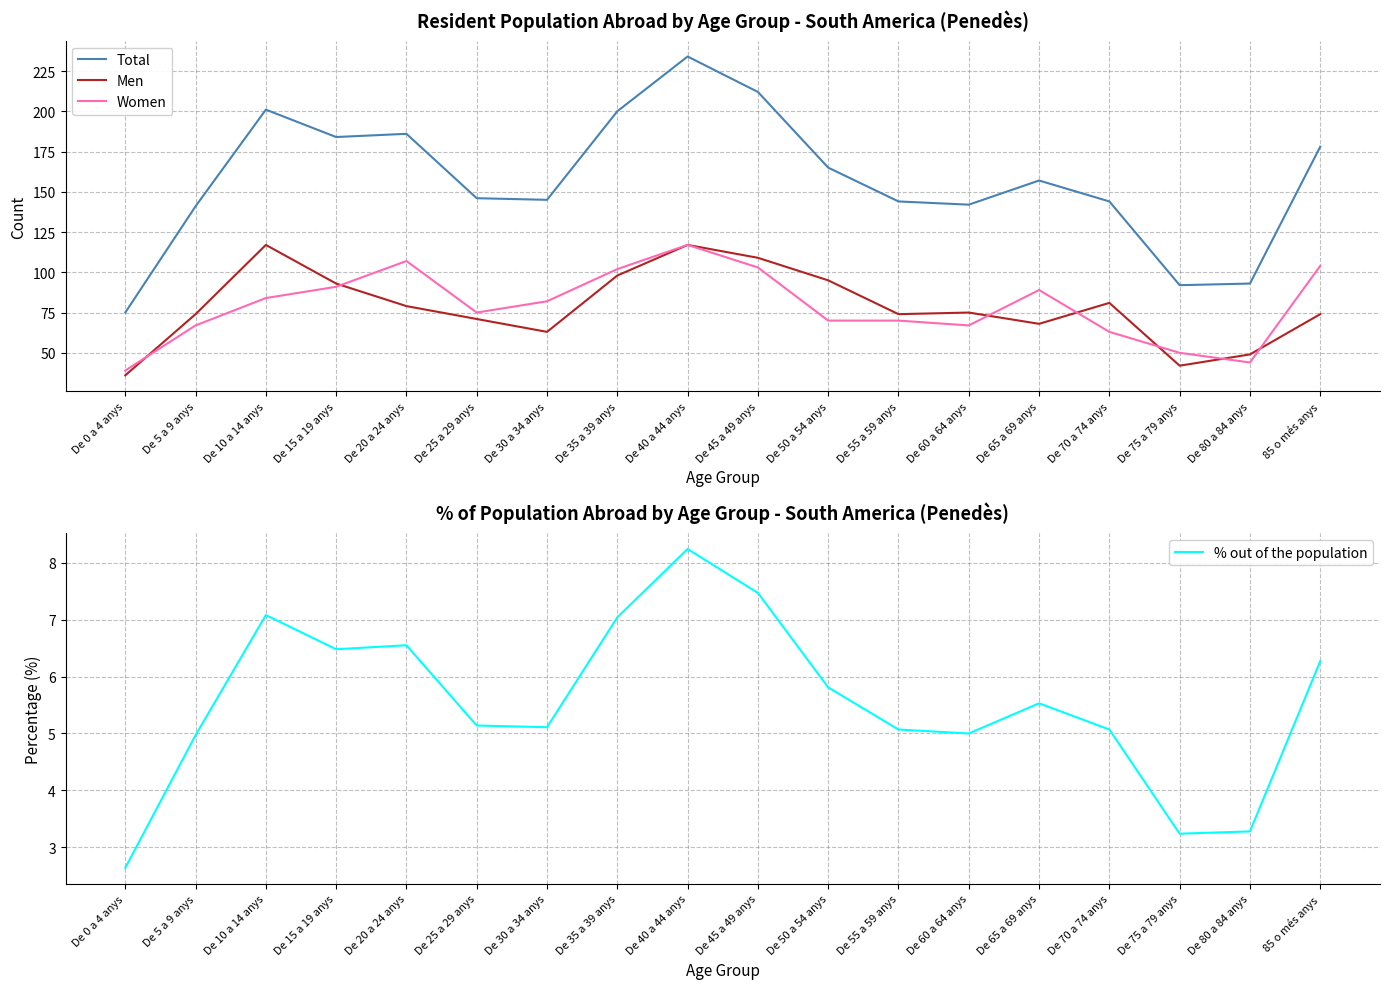

True or false: % out of the population and Total intersect in this chart.

False